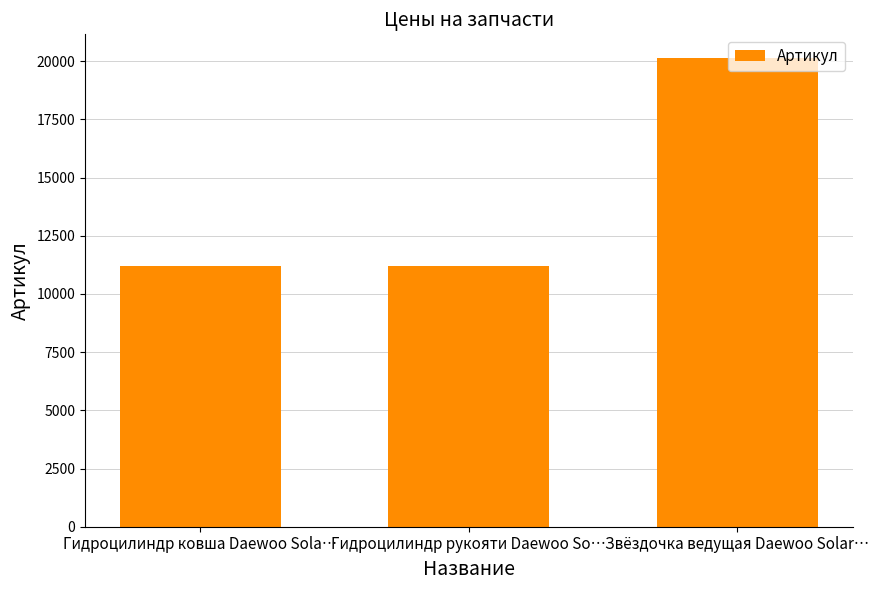

Is it true that the value at Гидроцилиндр ковша Daewoo Sola… is 11208?

True